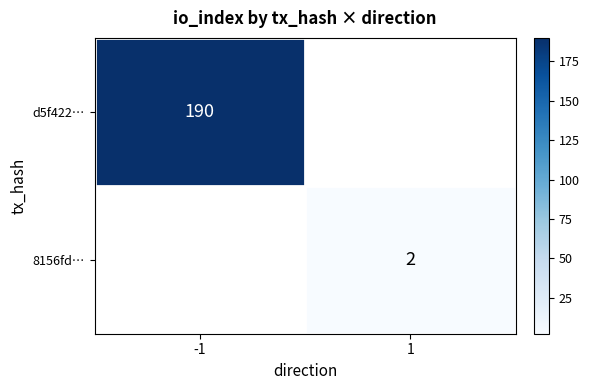

True or false: 8156fd… has a value of 1 at 1.

False